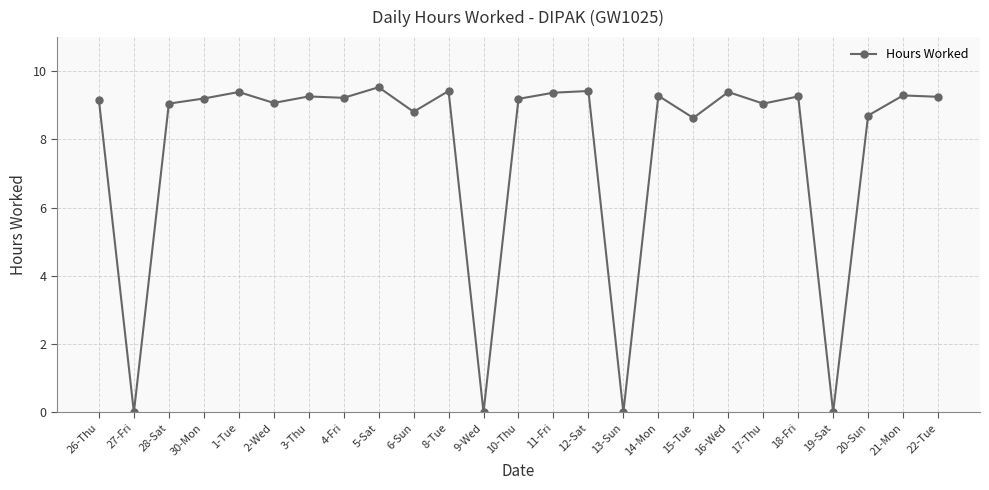

What is the value of the 6th point from the left?

9.1